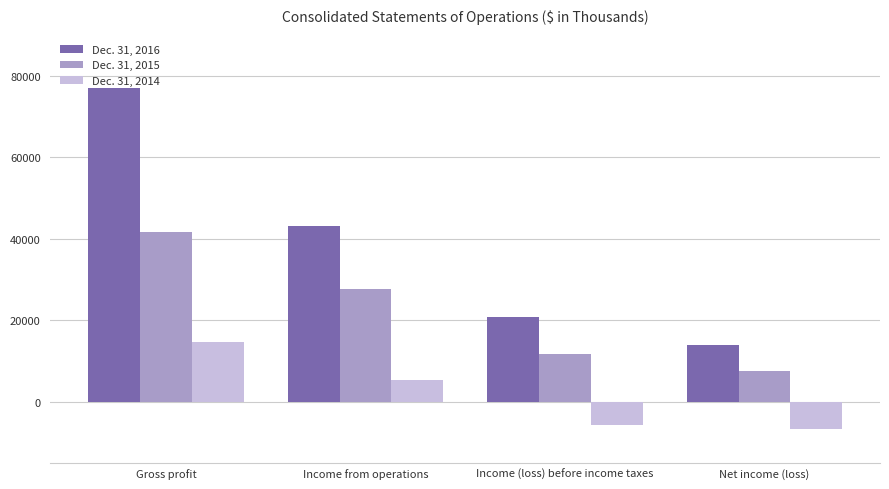

What are all the series names shown in the legend?

Dec. 31, 2016, Dec. 31, 2015, Dec. 31, 2014